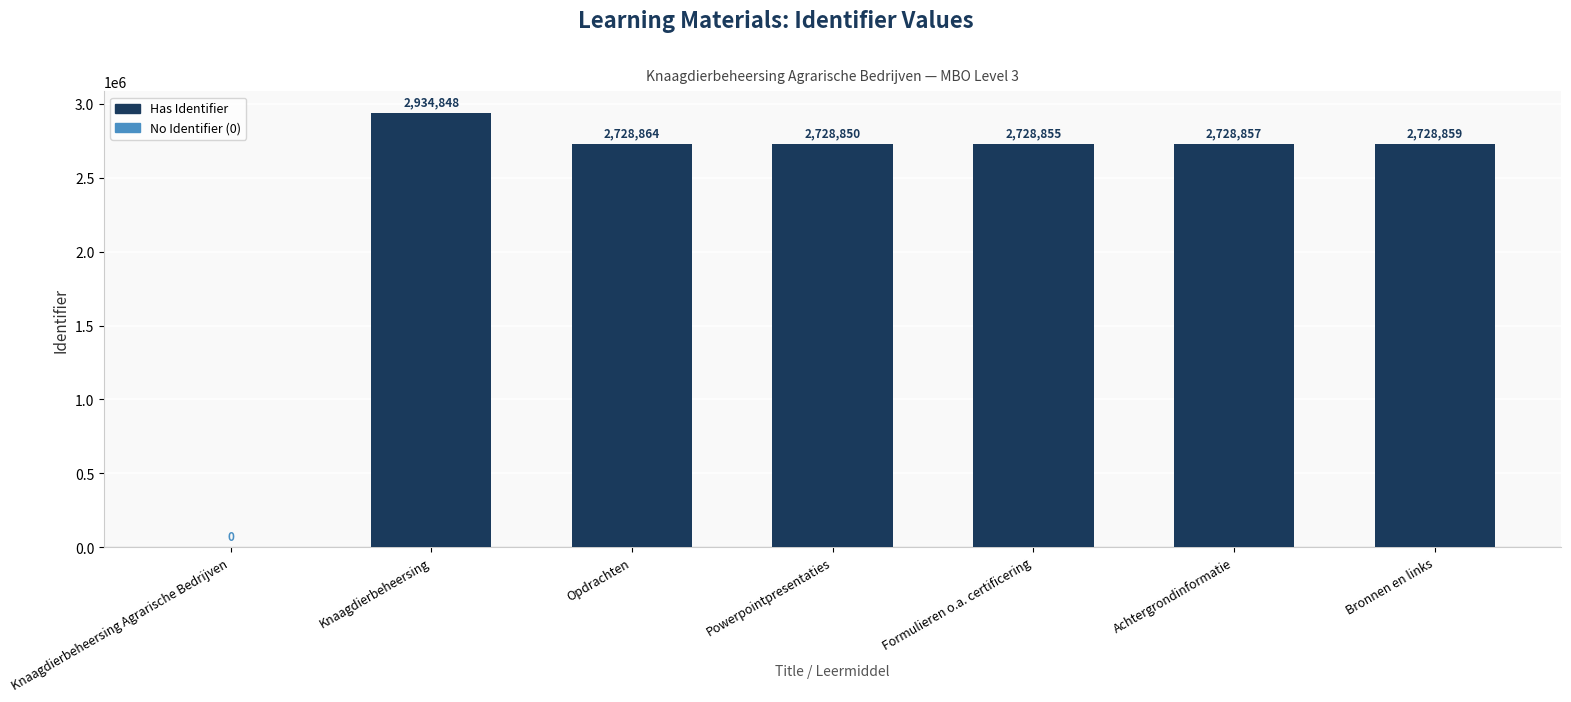

True or false: the data shows 2728857 at Achtergrondinformatie.

True